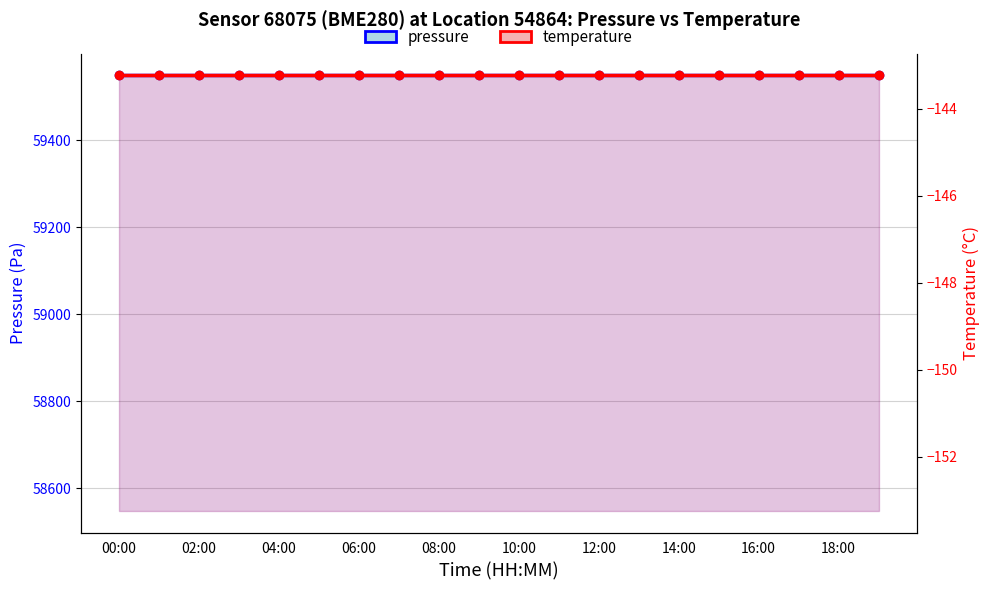

What is the maximum value shown in the chart?

59548.6